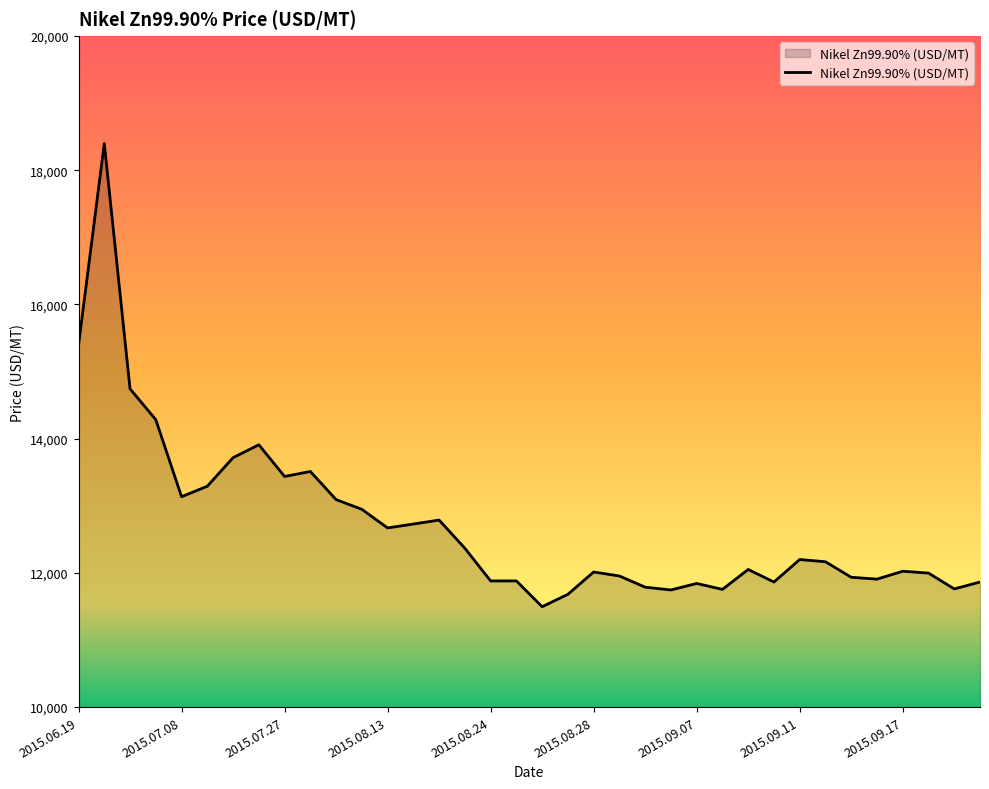

What is the maximum value shown in the chart?

18398.7